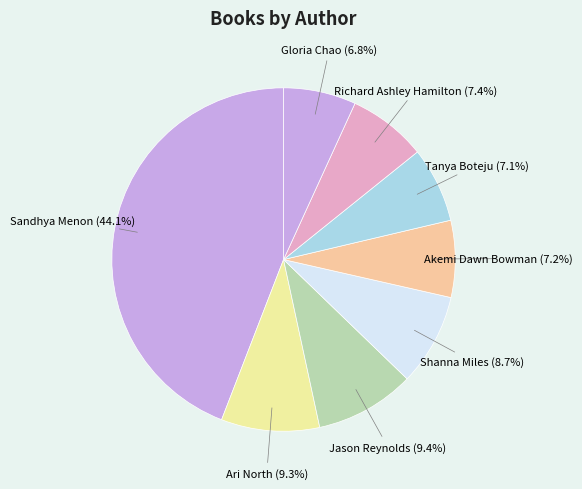

How many slices are in this pie chart?

8